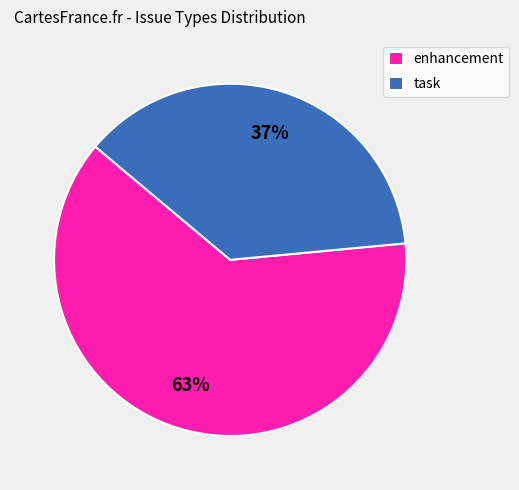

Do enhancement and task together represent more than half of the pie?

Yes